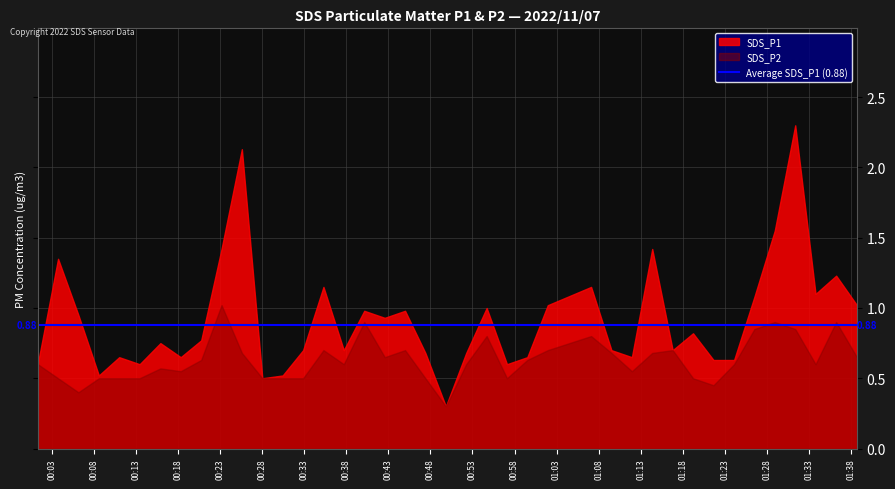

True or false: SDS_P1 and SDS_P2 cross at least once.

False